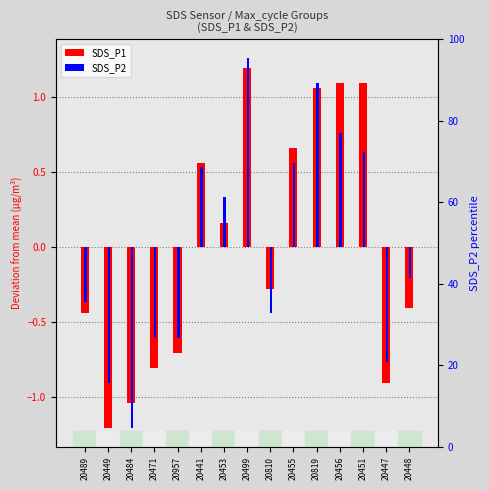

How many data points in SDS_P1 are less than 0?

8